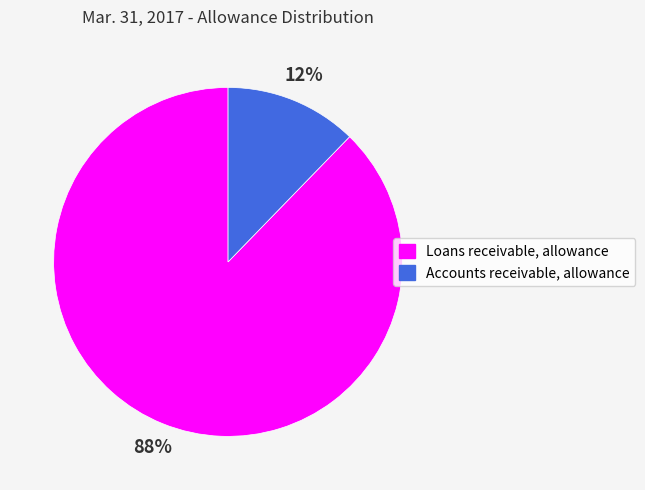

Rank the categories by value from lowest to highest.

Accounts receivable, allowance, Loans receivable, allowance